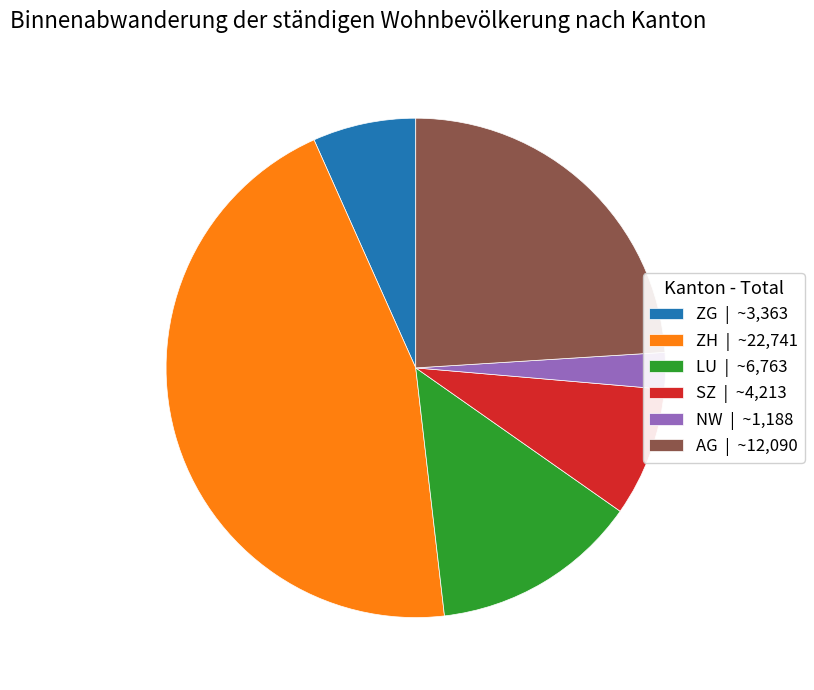

Approximately how many times larger is the value at ZH compared to ZG?

6.8